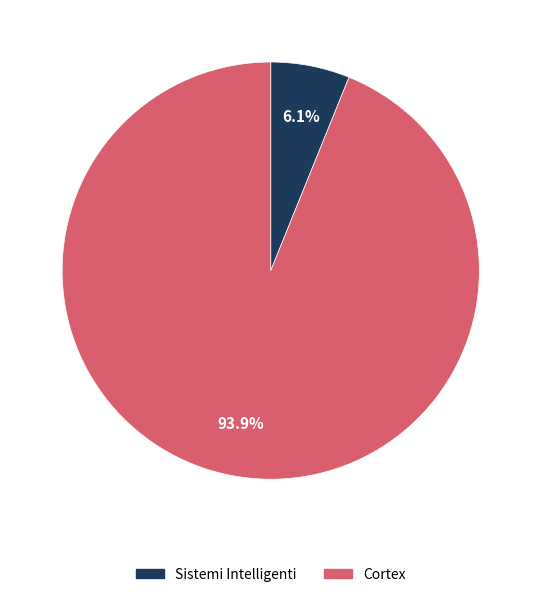

Count the number of slices in the pie.

2